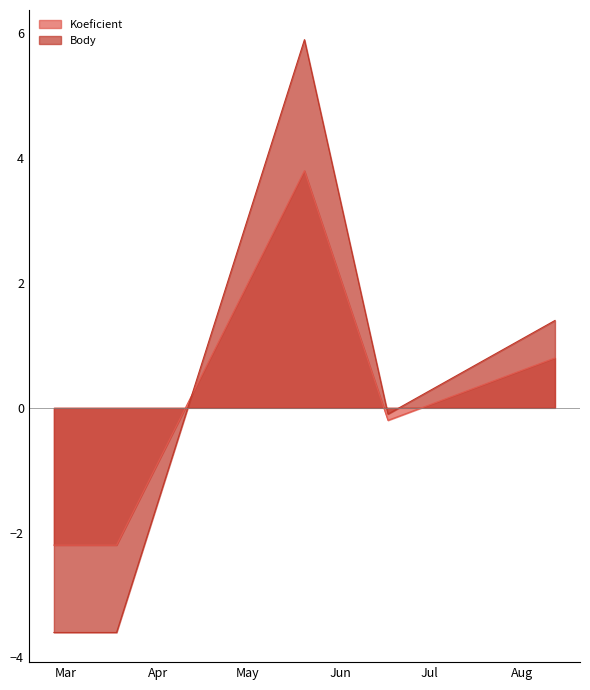

List the series in order of their peak value, highest first.

Body, Koeficient